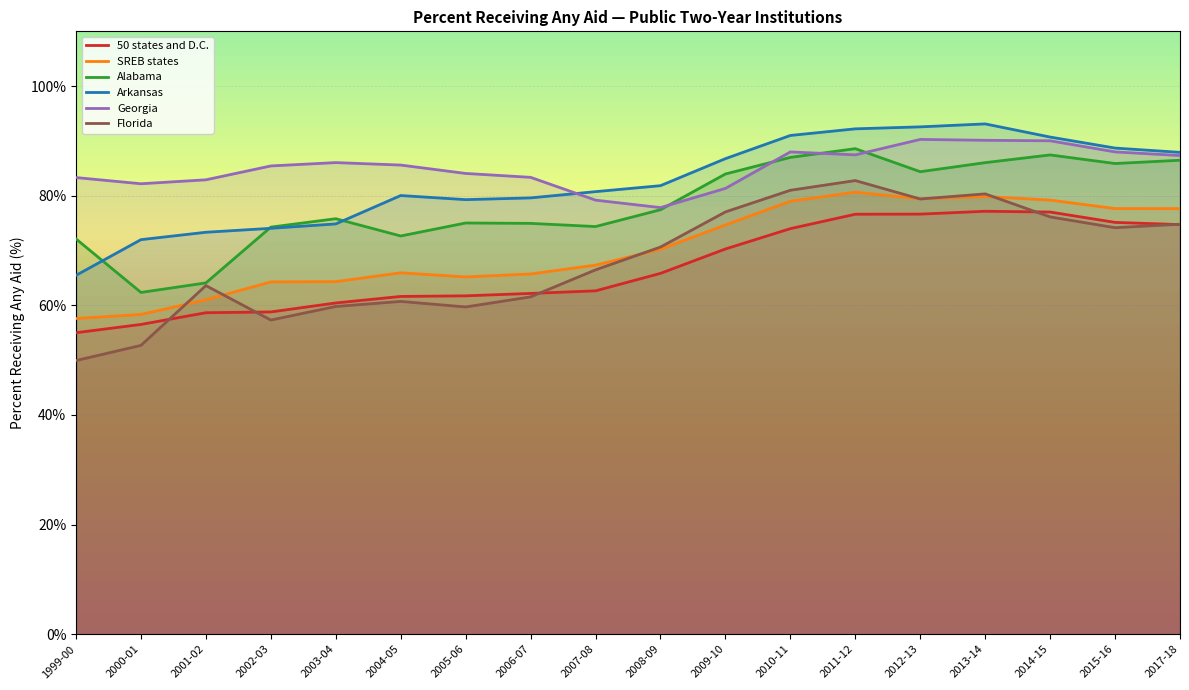

Is it true that 50 states and D.C. equals 76.7 at 2012-13?

True